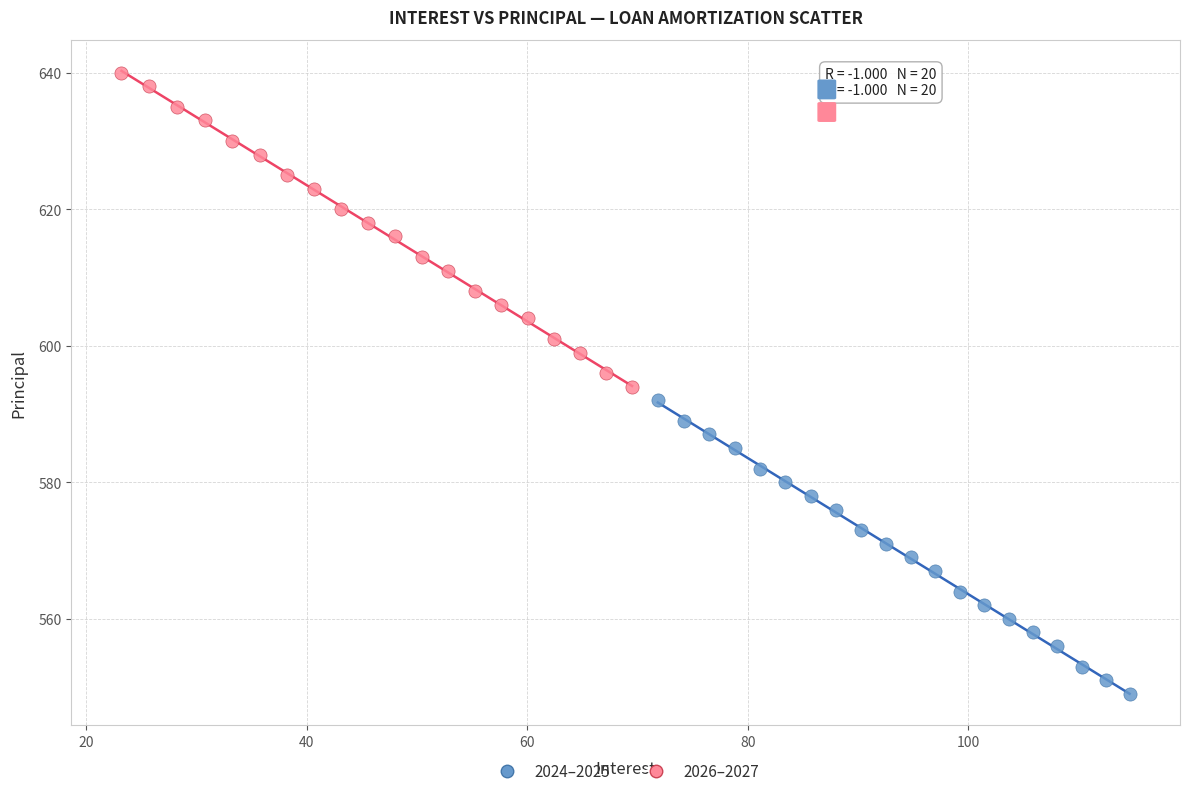

Which series contains the highest Y value?

2026–2027